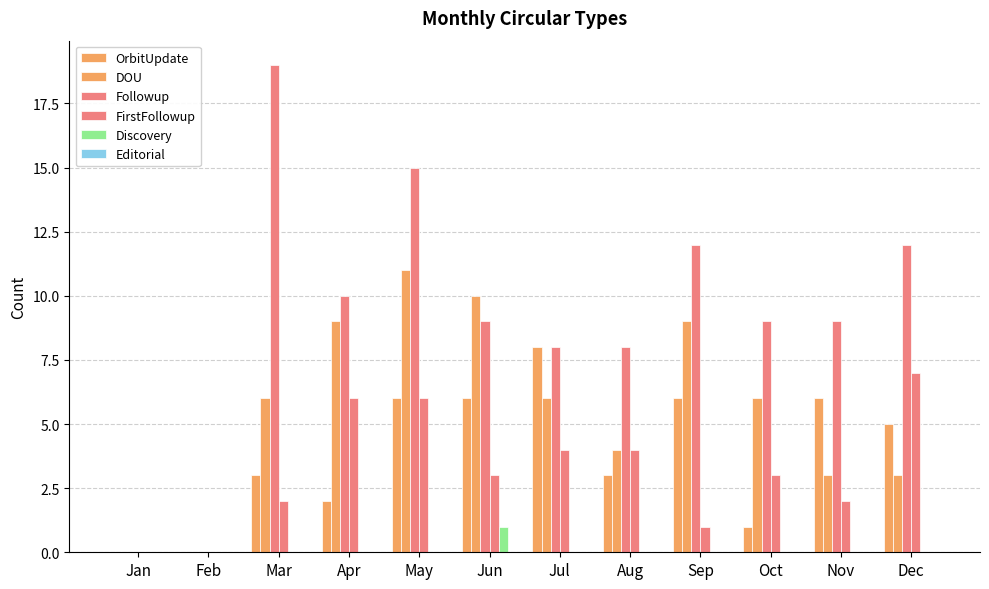

Which has a higher value, Jun or Jul?

Jul